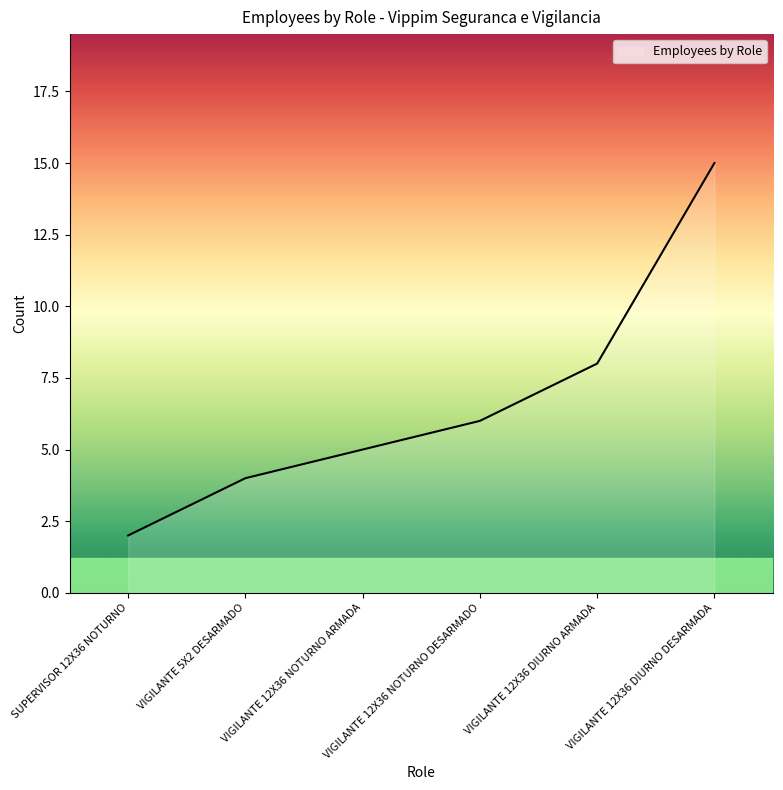

Rank the categories by value from lowest to highest.

SUPERVISOR 12X36 NOTURNO, VIGILANTE 5X2 DESARMADO, VIGILANTE 12X36 NOTURNO ARMADA, VIGILANTE 12X36 NOTURNO DESARMADO, VIGILANTE 12X36 DIURNO ARMADA, VIGILANTE 12X36 DIURNO DESARMADA